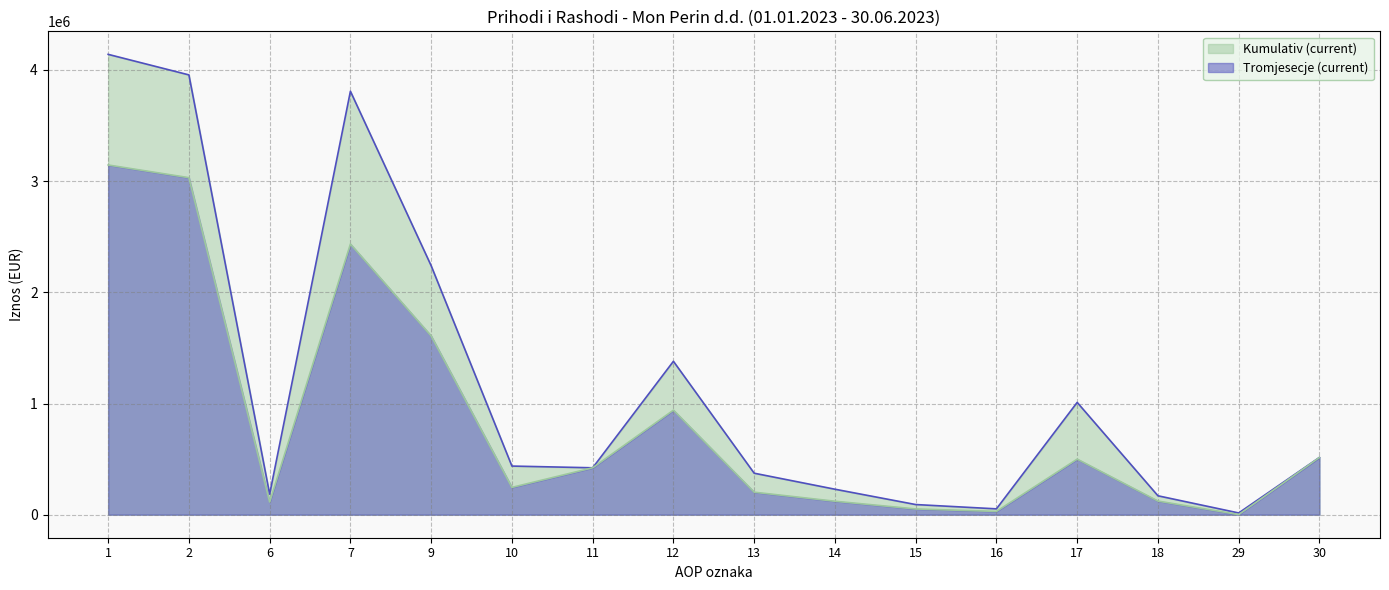

Which series changed the most between 12 and 18?

Kumulativ (current)